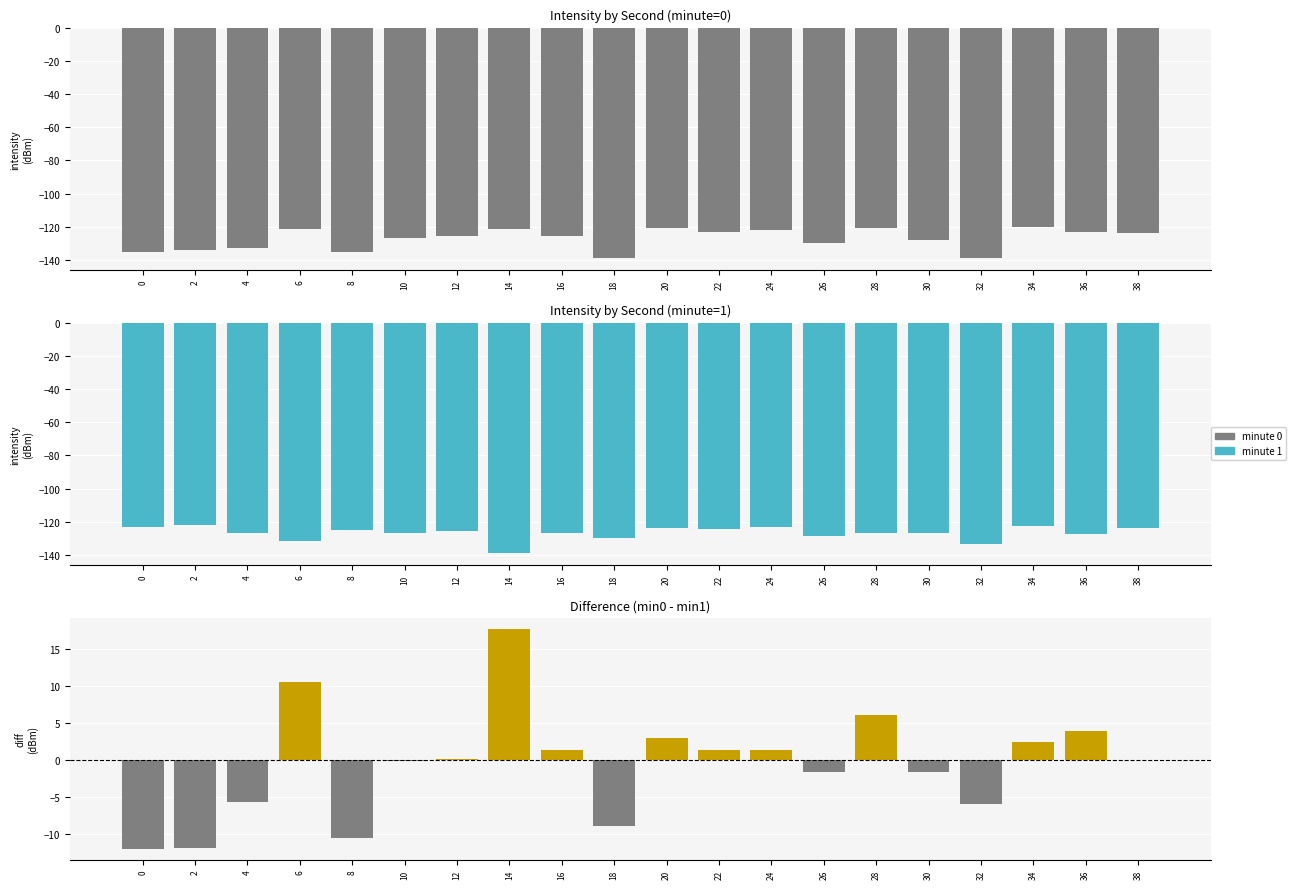

Rank the categories by minute 0 value from lowest to highest.

32, 18, 8, 0, 2, 4, 26, 30, 10, 12, 16, 38, 36, 22, 24, 14, 6, 28, 20, 34